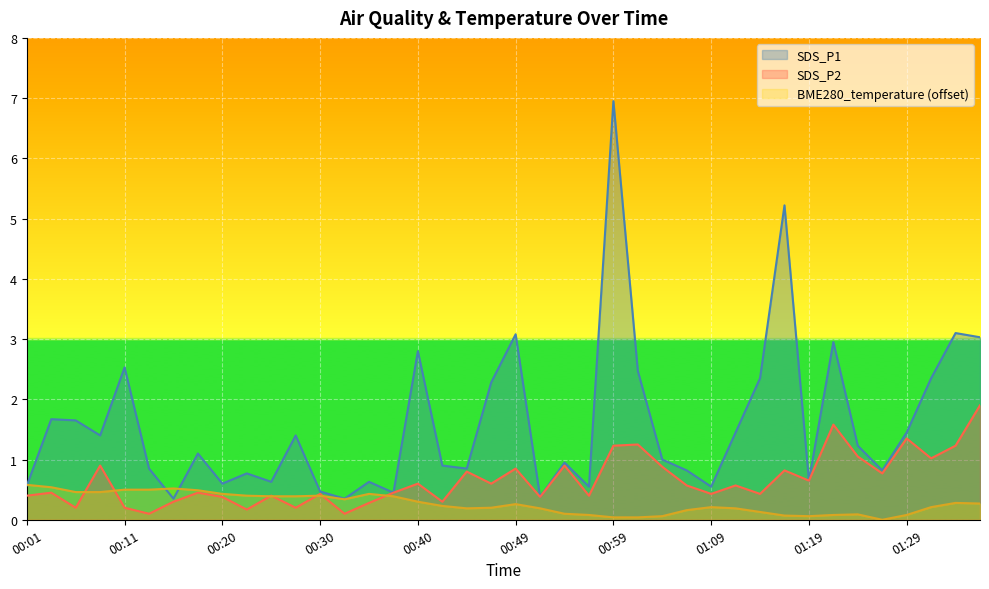

Read the SDS_P2 value at 00:25.

0.4